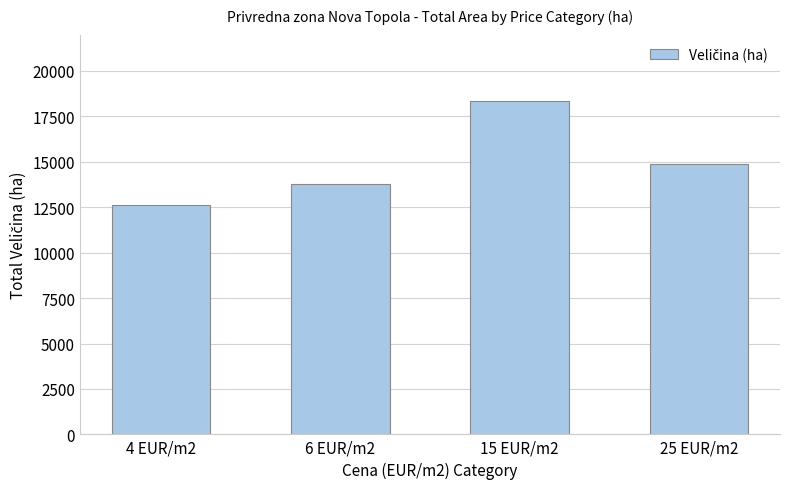

Which has a higher value, 4 EUR/m2 or 6 EUR/m2?

6 EUR/m2